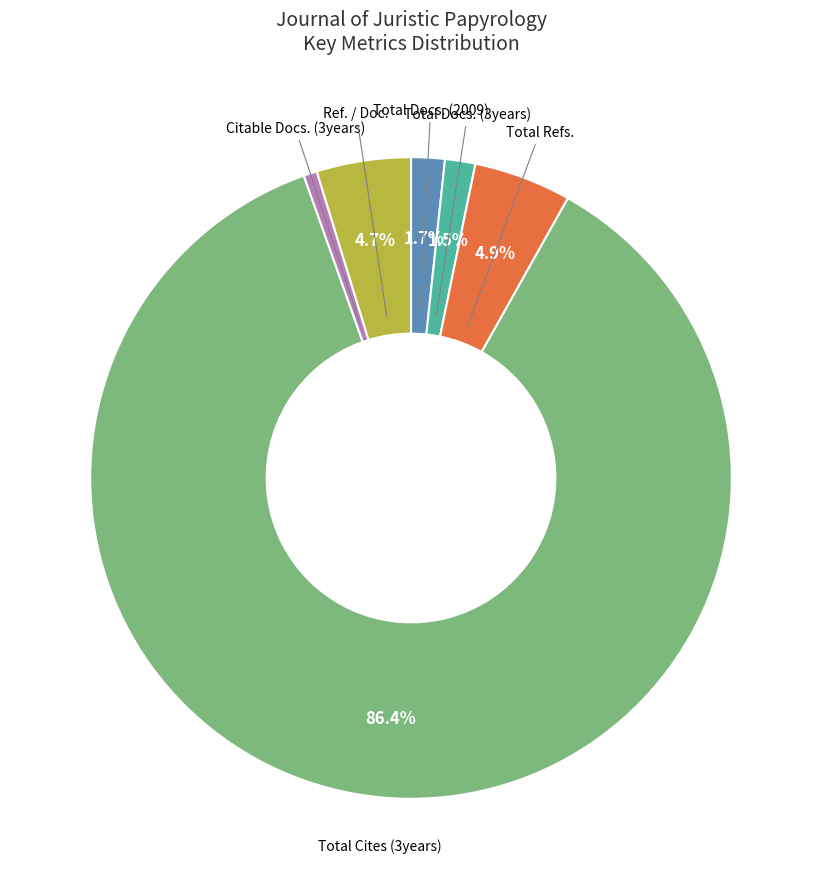

Is there a majority slice in this chart?

Yes